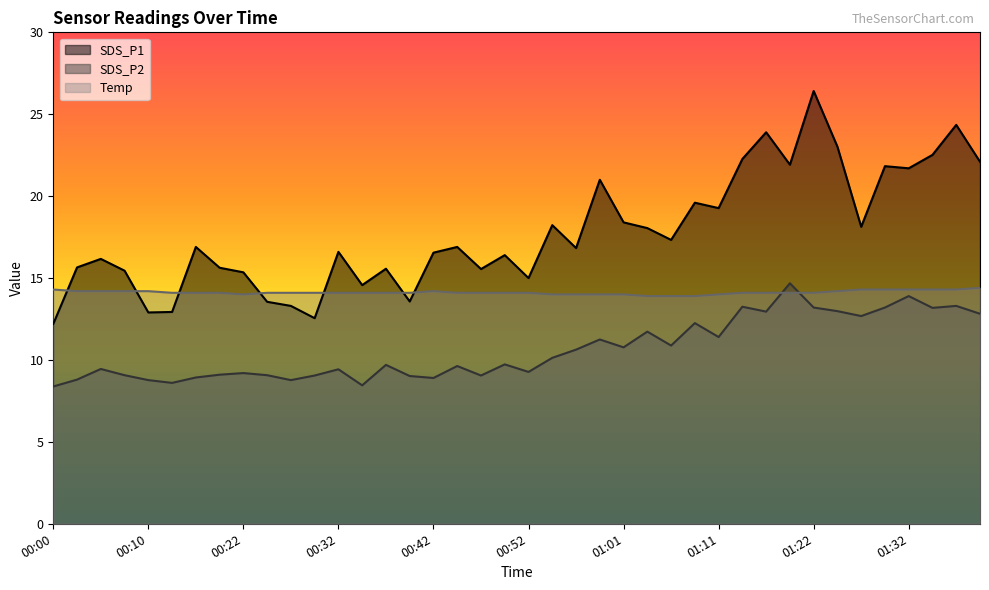

True or false: SDS_P1 and Temp cross at least once.

True